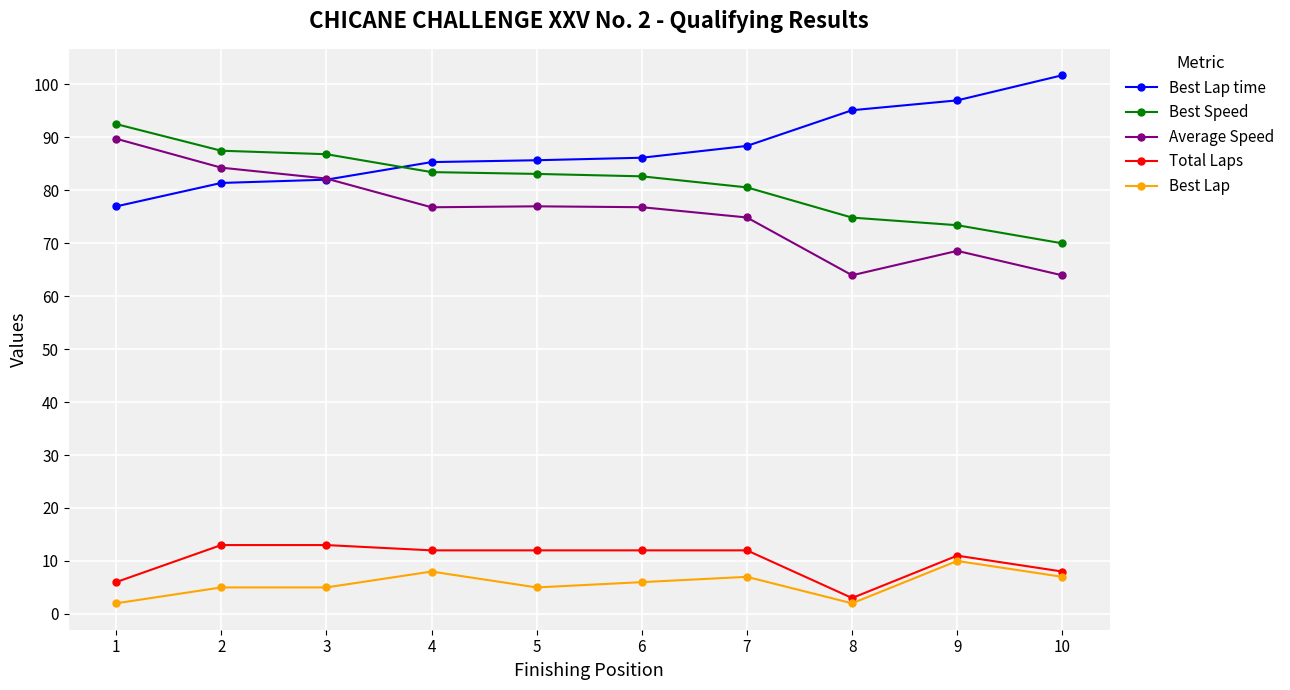

True or false: Best Lap and Best Lap time cross at least once.

False